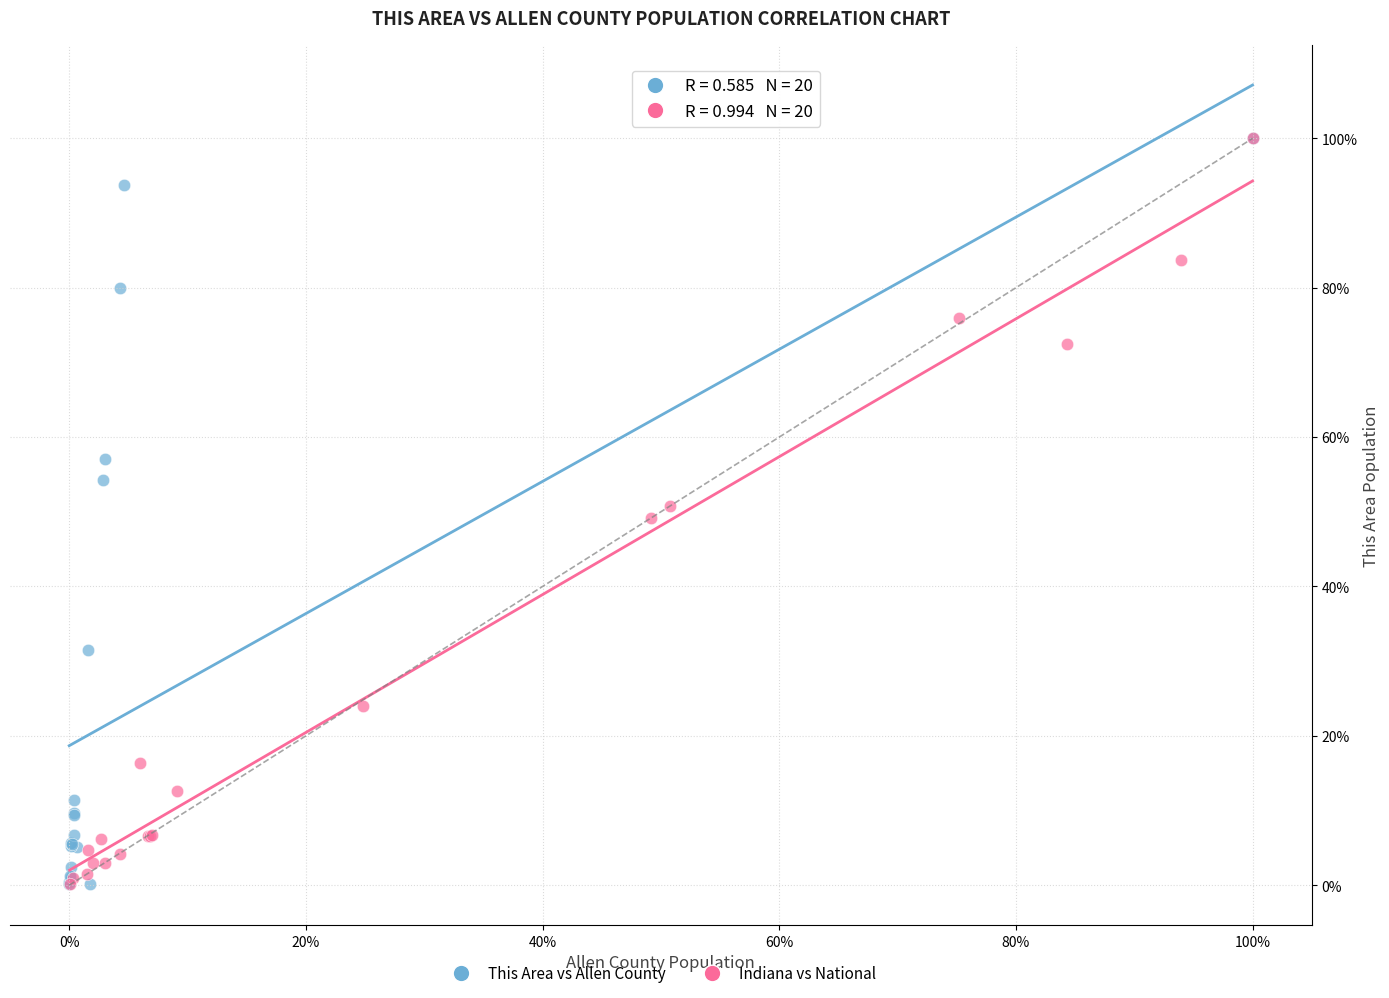

What are all the series names shown in the legend?

This Area vs Allen County, Indiana vs National